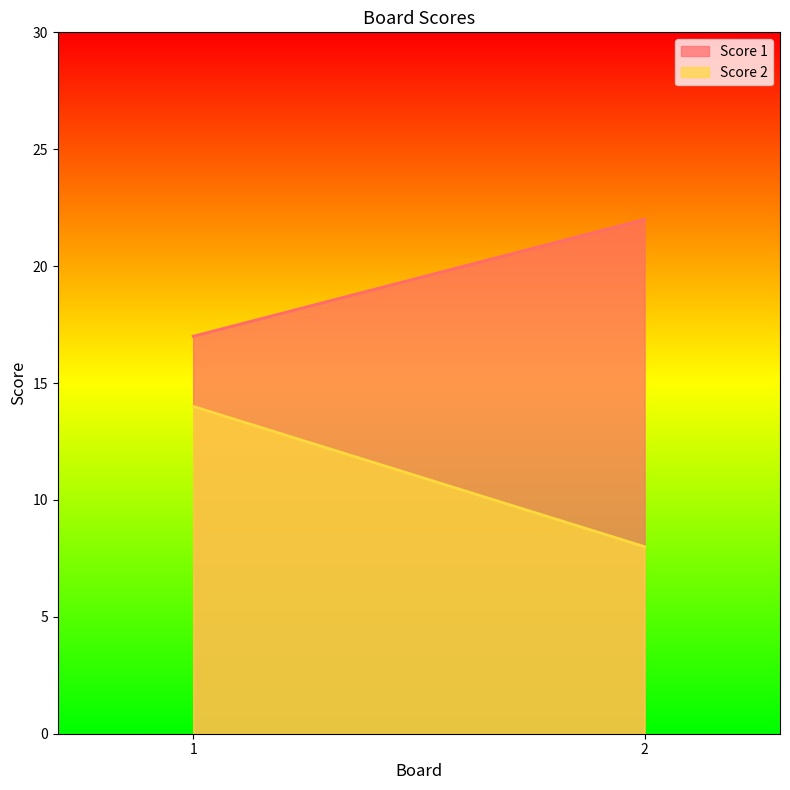

What is the spread (max minus min) of values at 1?

3